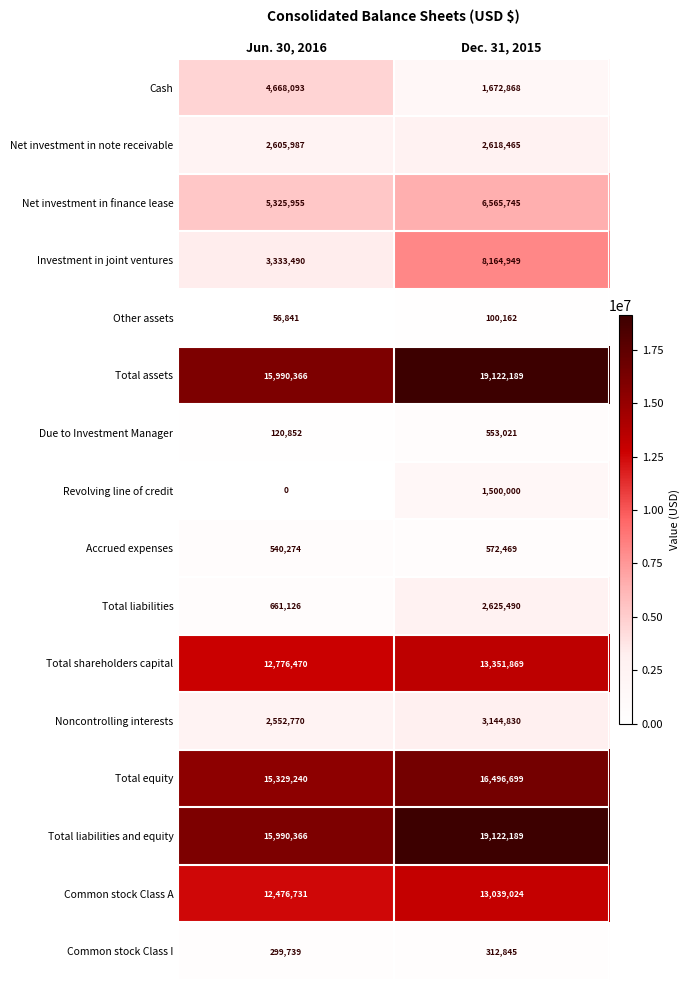

The Due to Investment Manager series shows 42993 at Jun. 30, 2016. True or false?

False